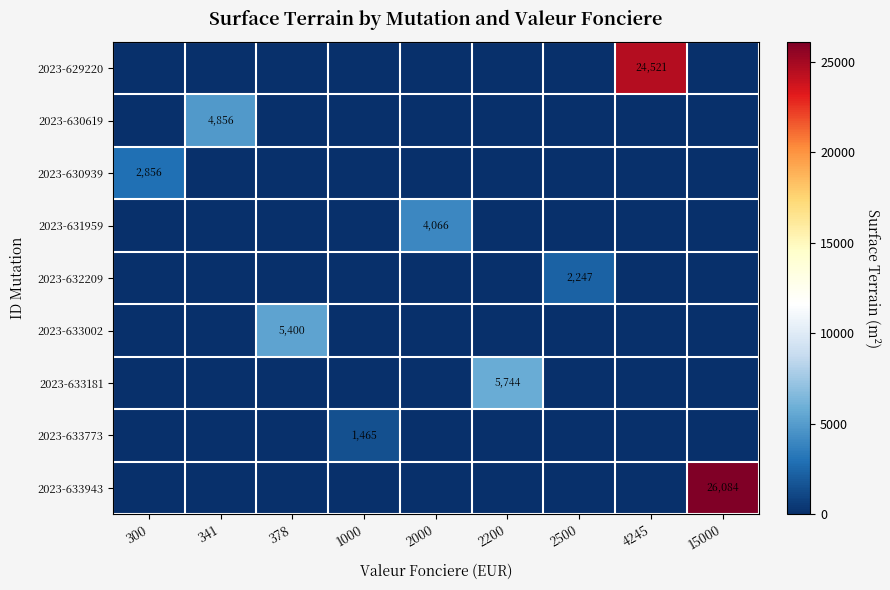

Which label corresponds to the smallest value in the chart?

300